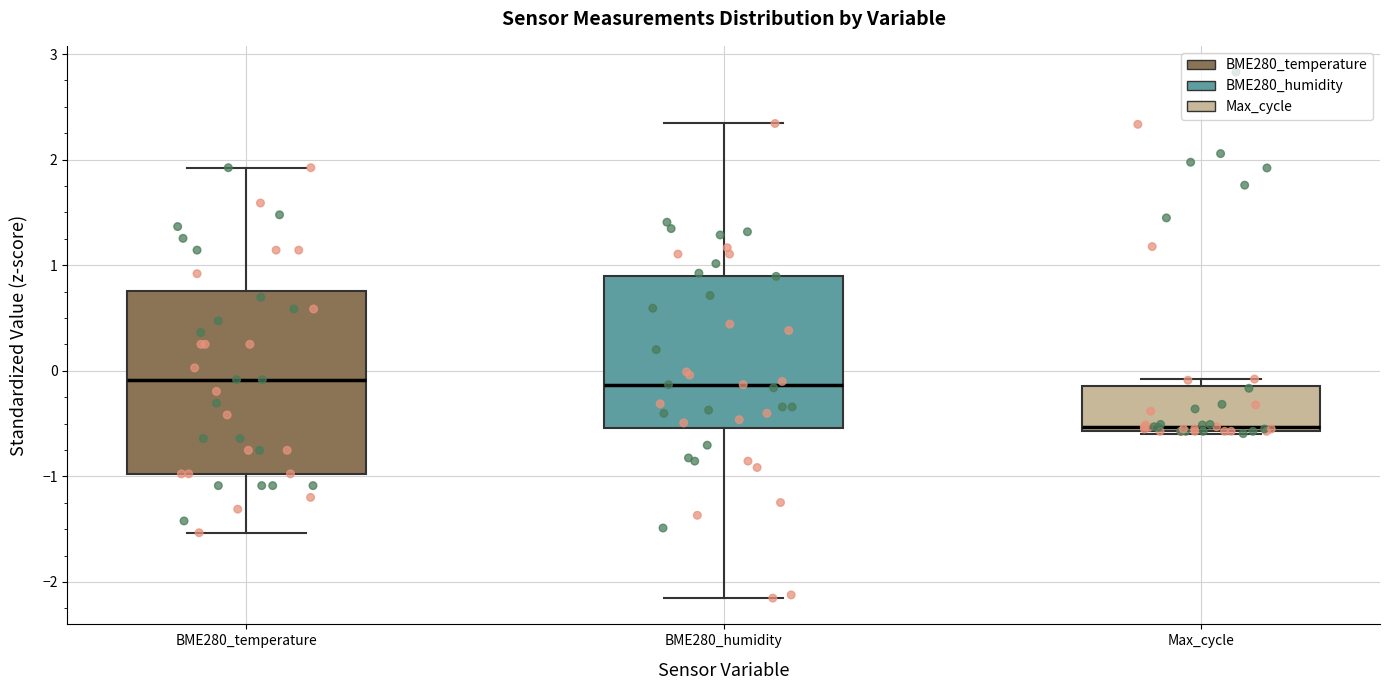

Where is the upper edge of the box for Max_cycle on the y-axis? The values are not printed on the chart, so give them approximately, as read against the axis.

-0.1